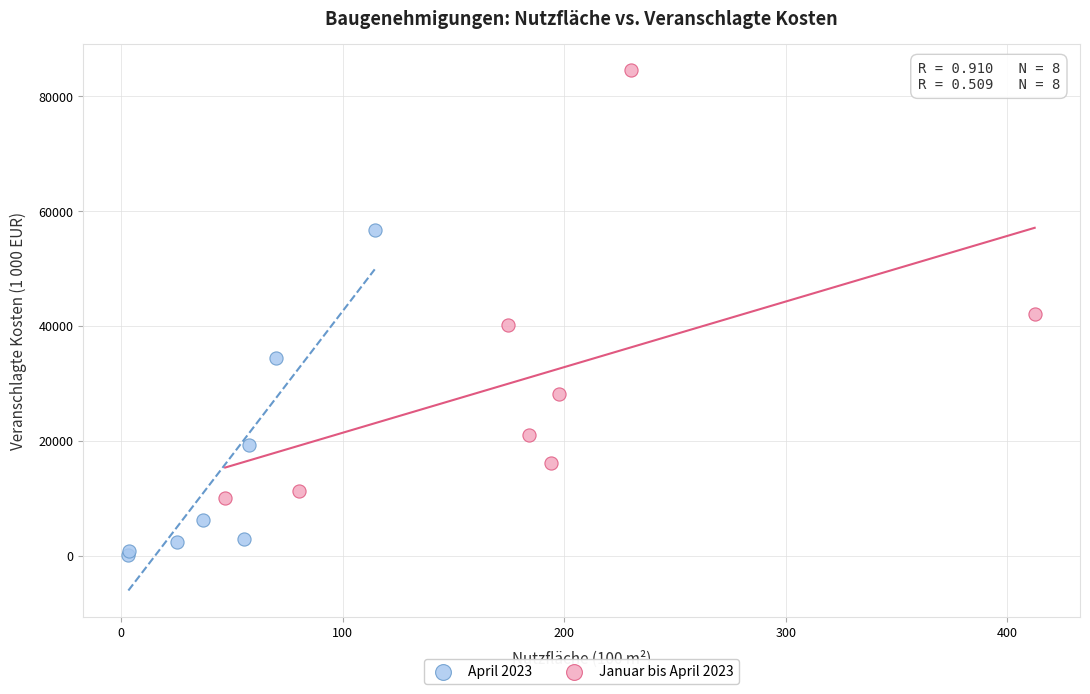

Which series has the widest spread of Y values?

Januar bis April 2023